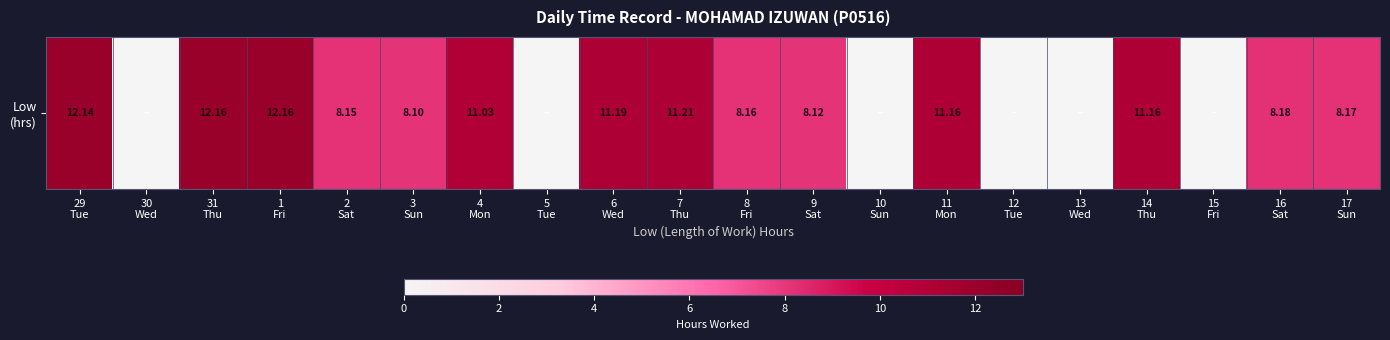

Which label corresponds to the smallest value in the chart?

30
Wed